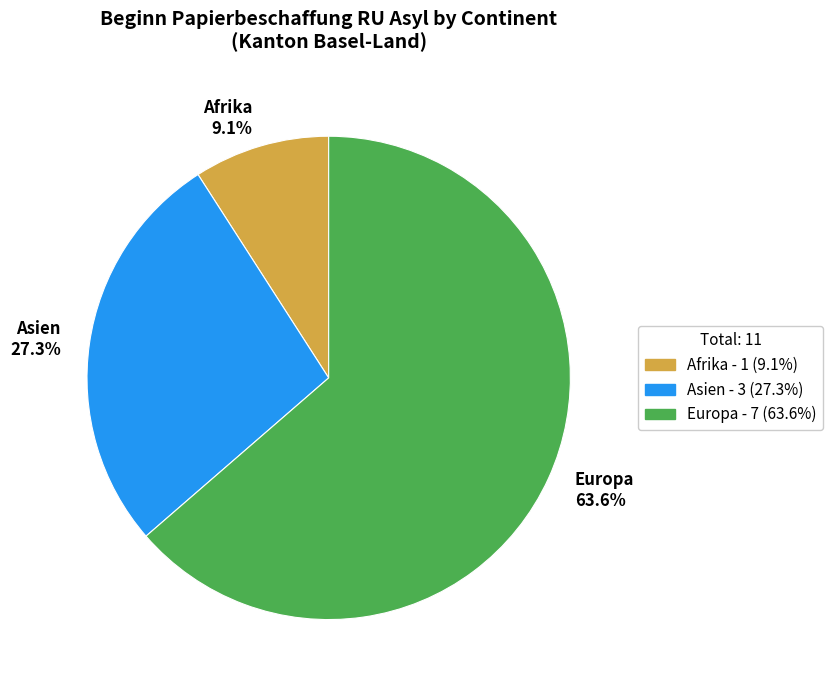

Which slice is the smallest?

Afrika 9.1%